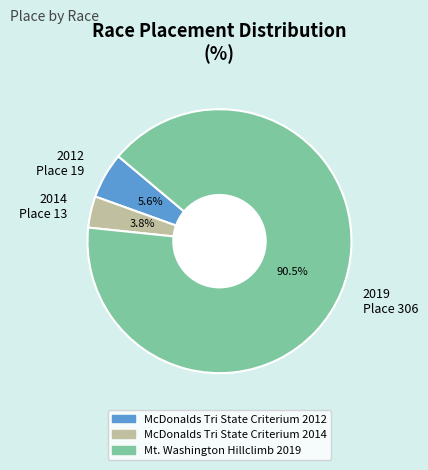

Which slice is the largest?

2019 Place 306